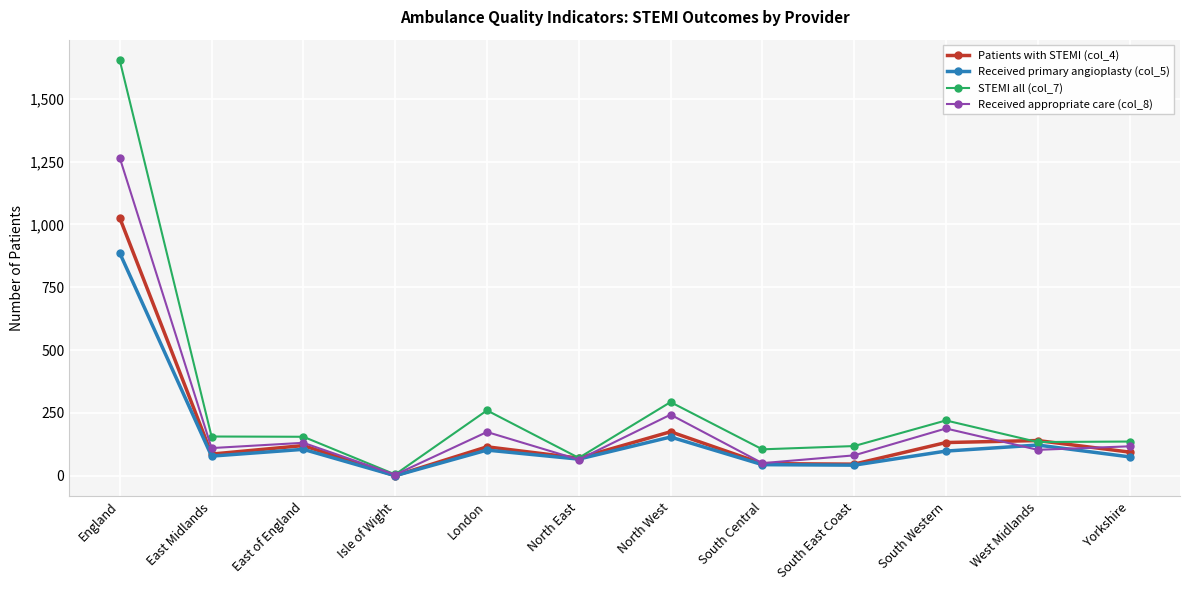

What is the value of the Received primary angioplasty (col_5) point at the 8th from the left?

44